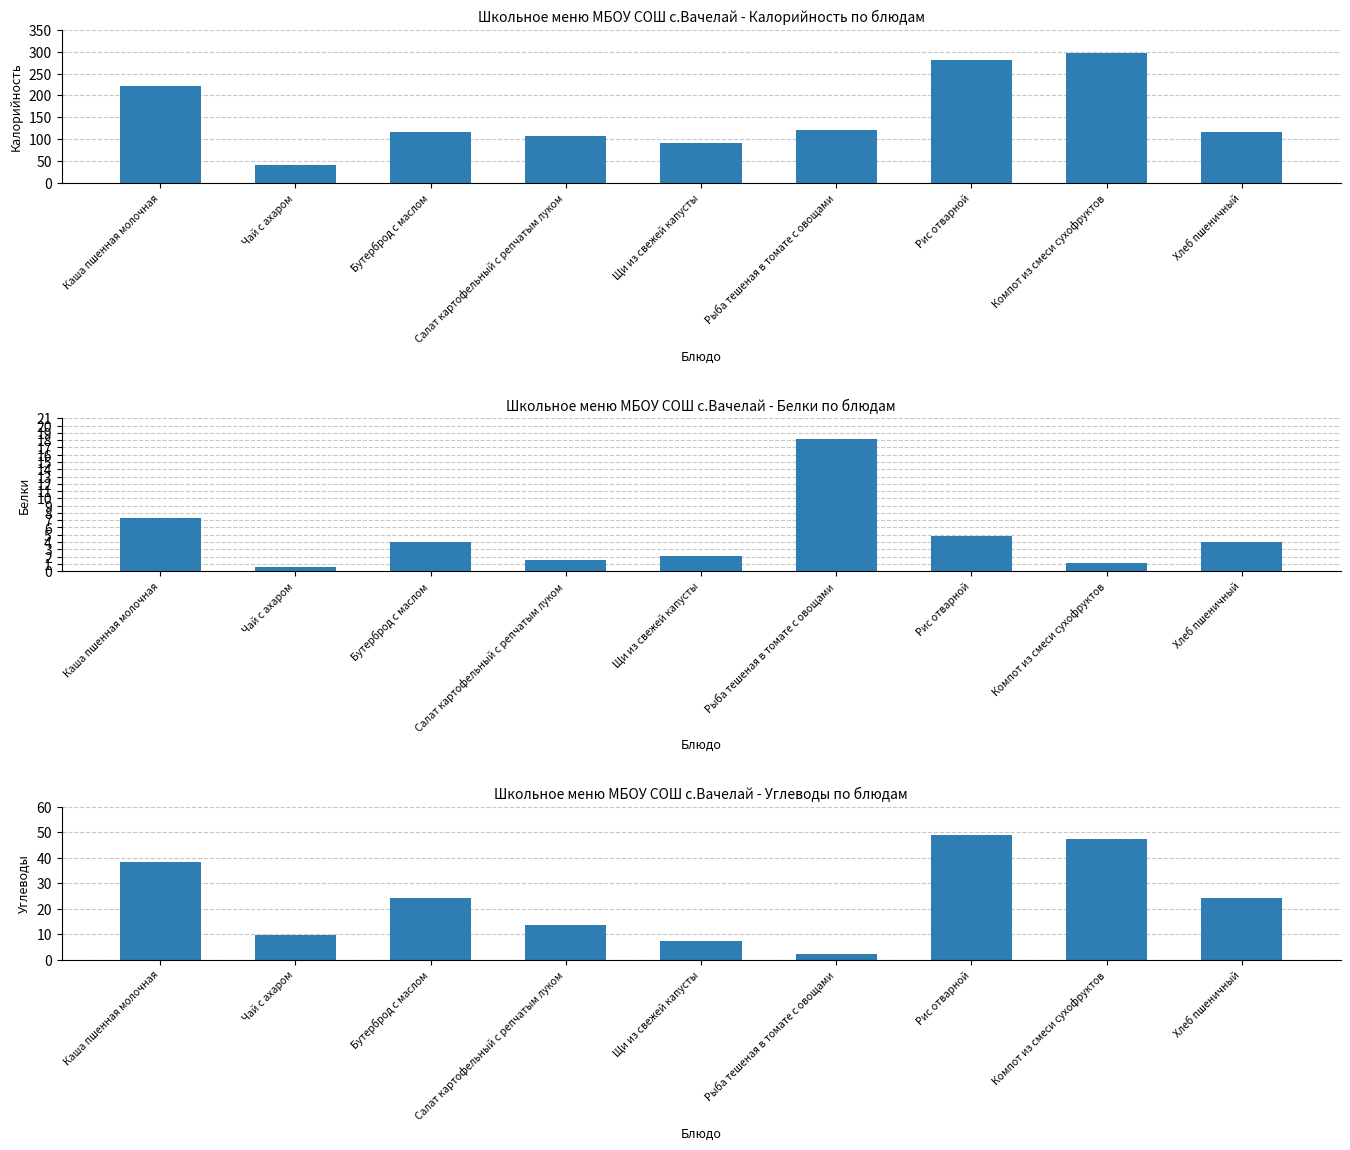

What is the lowest value of the Калорийность series?

40.0